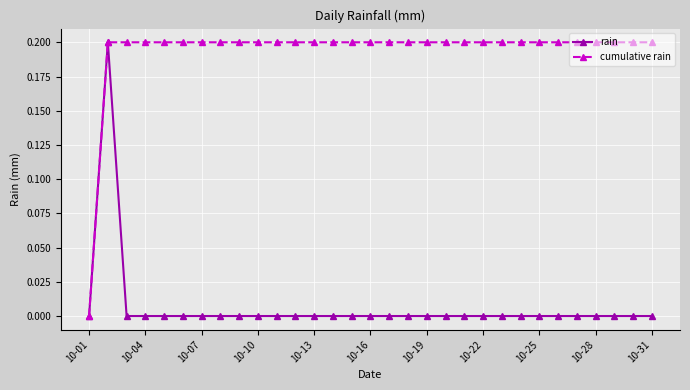

List the series in order of their overall mean, highest first.

cumulative rain, rain